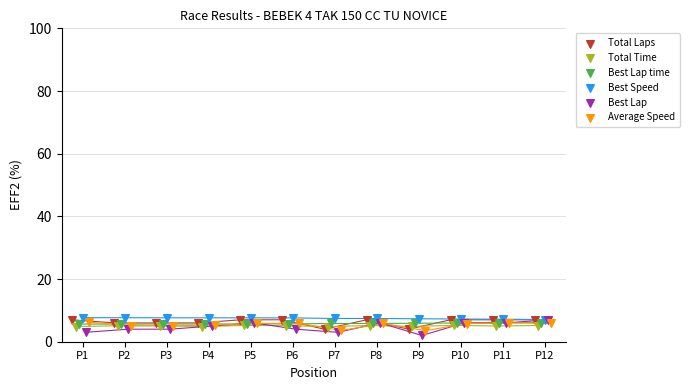

What are all the series names shown in the legend?

Total Laps, Total Time, Best Lap time, Best Speed, Best Lap, Average Speed